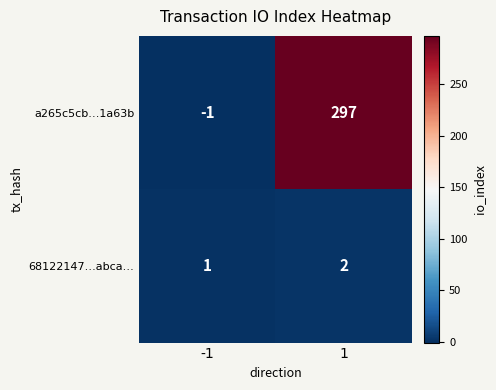

At how many categories does at least one series exceed 81?

1